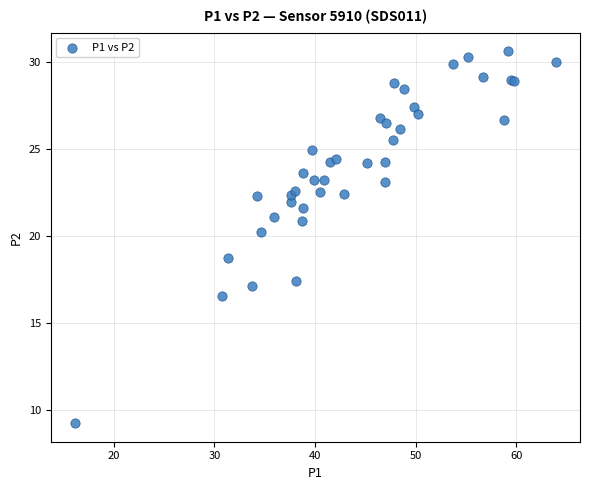

What Y value in the scatter plot is closest to 19?

18.7